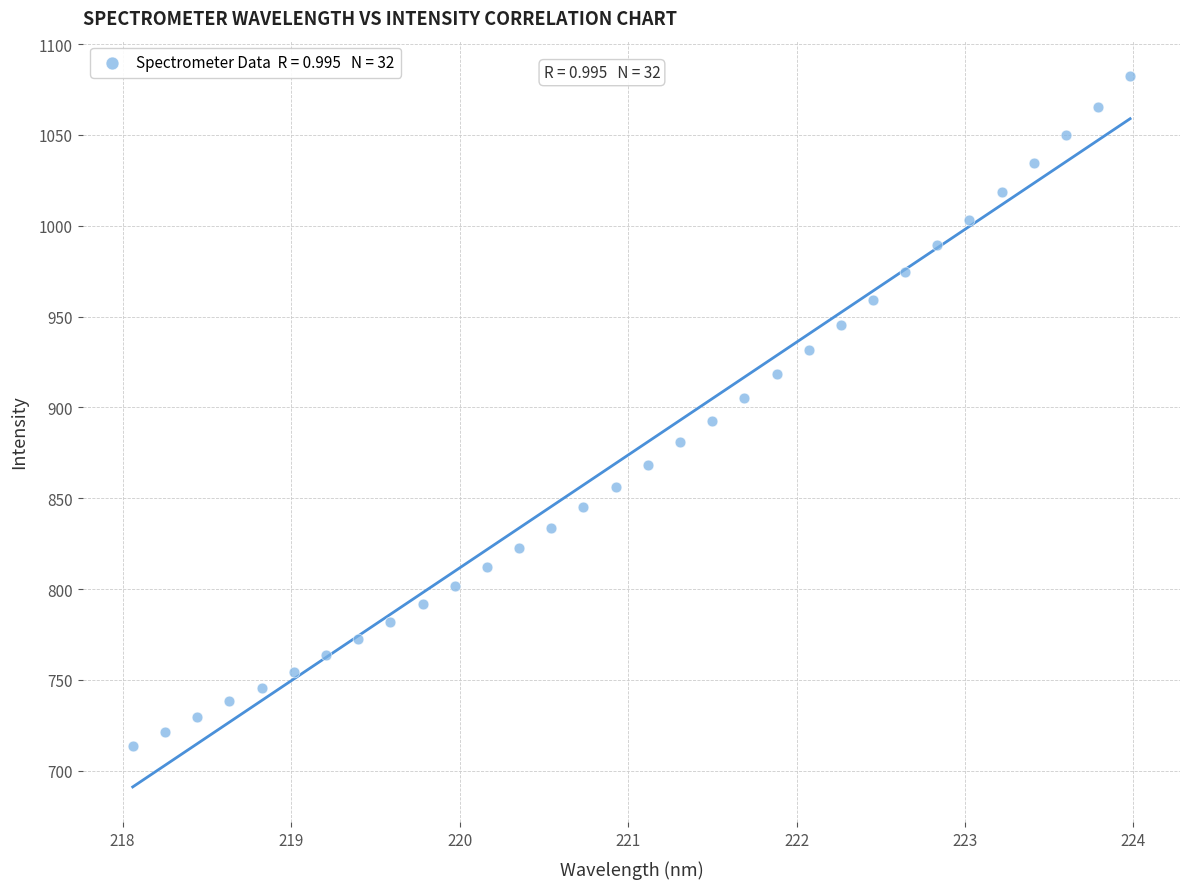

What is the range of Y values (max minus min)?

369.0